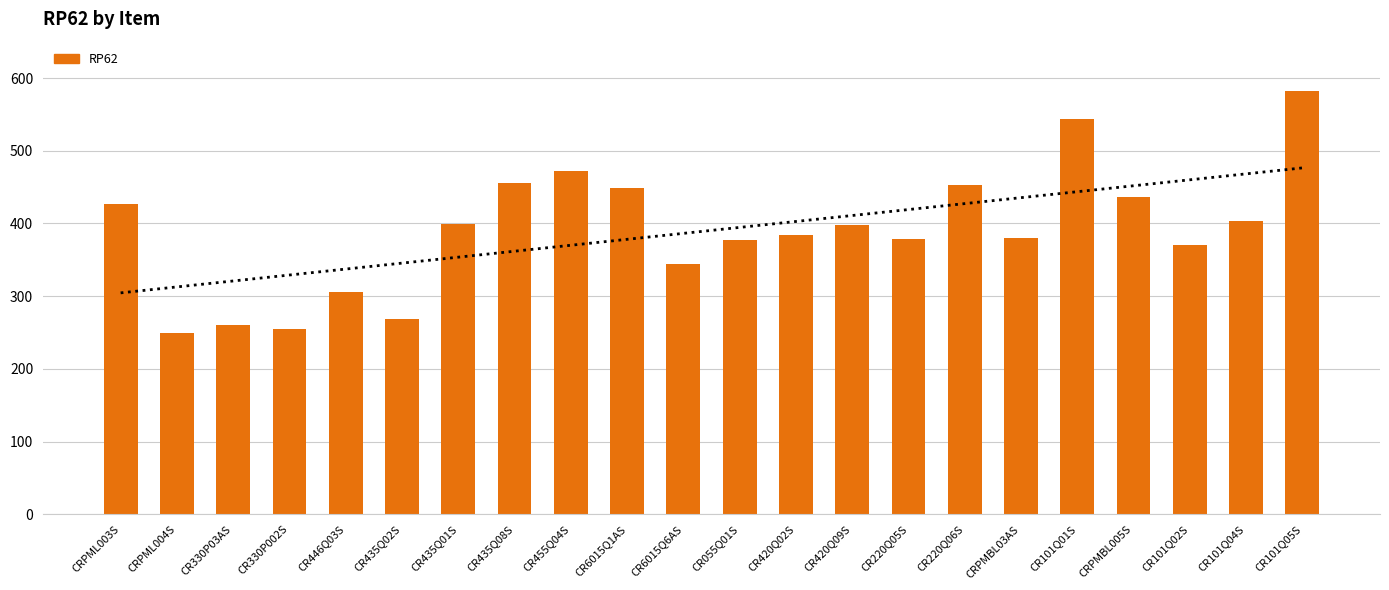

List the labels in order of value, largest first.

CR101Q05S, CR101Q01S, CR455Q04S, CR435Q08S, CR220Q06S, CR6015Q1AS, CRPMBL005S, CRPML003S, CR101Q04S, CR435Q01S, CR420Q09S, CR420Q02S, CRPMBL03AS, CR220Q05S, CR055Q01S, CR101Q02S, CR6015Q6AS, CR446Q03S, CR435Q02S, CR330P03AS, CR330P002S, CRPML004S